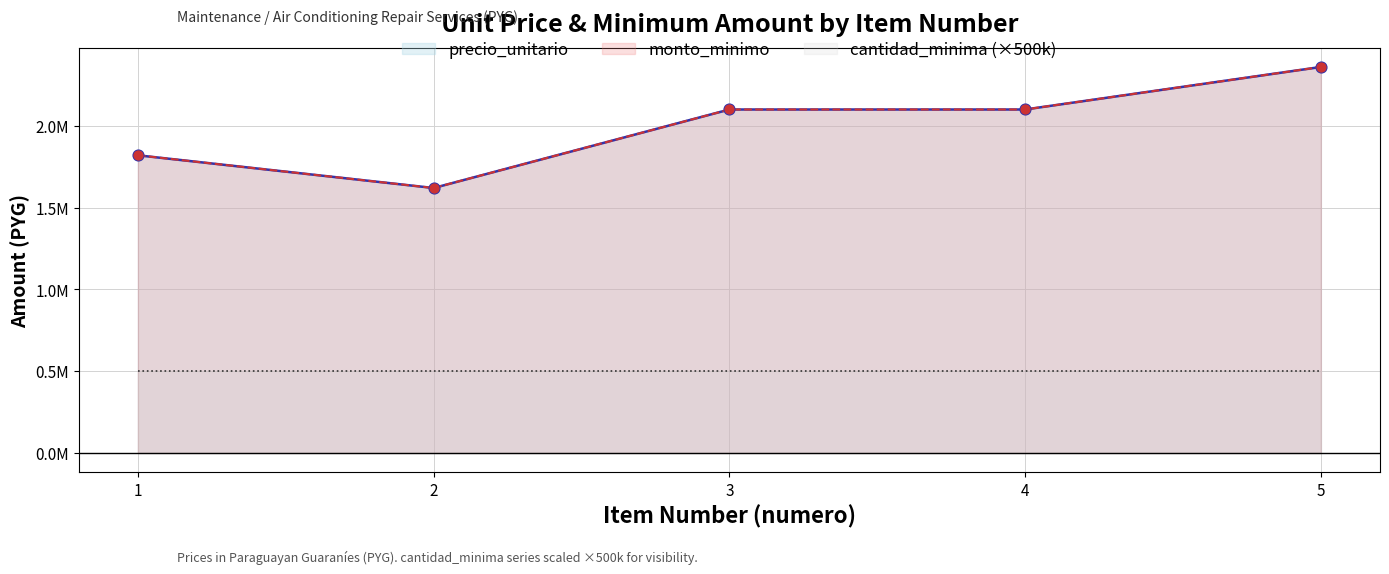

Which series has the largest total across all categories?

precio_unitario